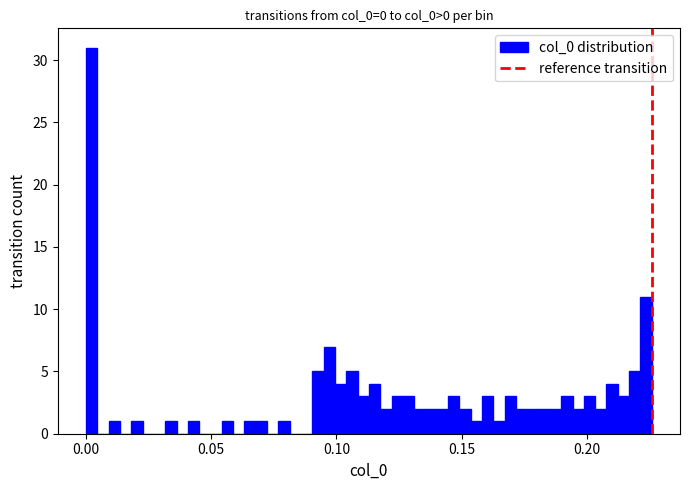

Read against the x-axis, roughly where is the centre of the tallest bar?

0.000